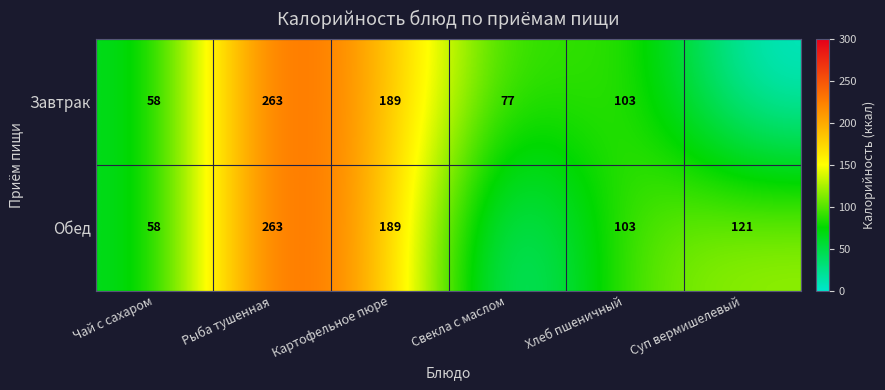

What is the sum of the Завтрак values at Чай с сахаром and Рыба тушенная?

321